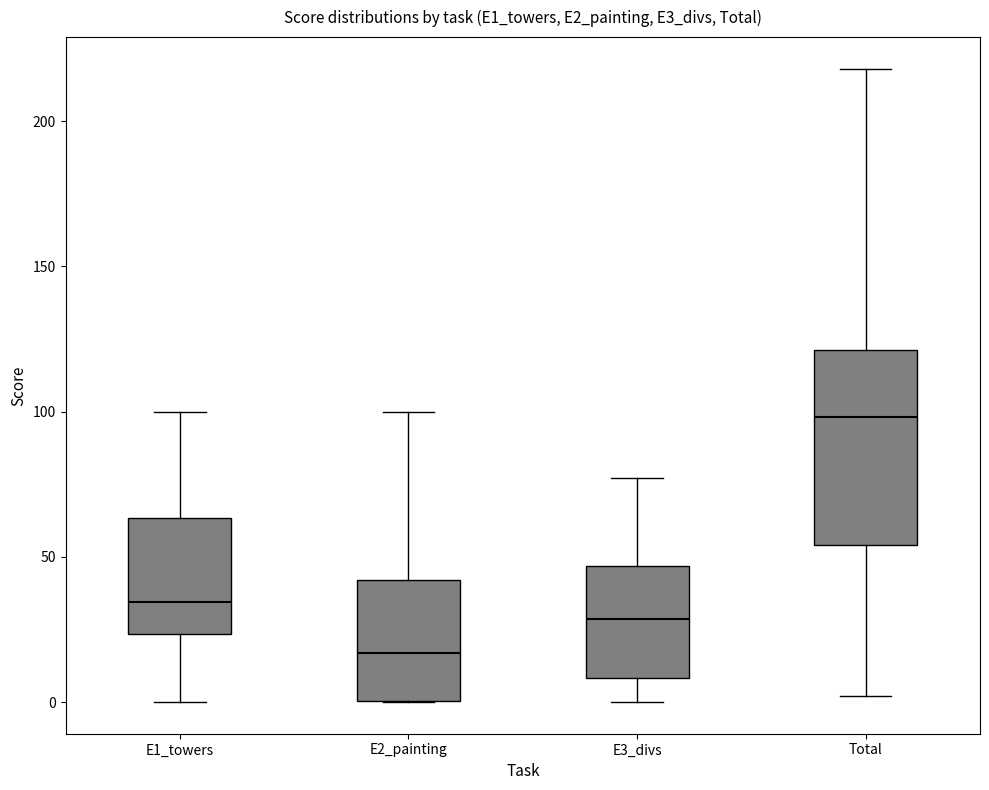

Reading left to right, read every box against the y-axis: the position of its median line, the range the box covers, and the ends of its whiskers. The values are not printed on the chart, so give them approximately, as read against the axis.

E1_towers: median 35, box 25 to 65, whiskers 0 to 100
E2_painting: median 15, box 0 to 40, whiskers 0 to 100
E3_divs: median 30, box 10 to 45, whiskers 0 to 75
Total: median 100, box 55 to 120, whiskers 0 to 220